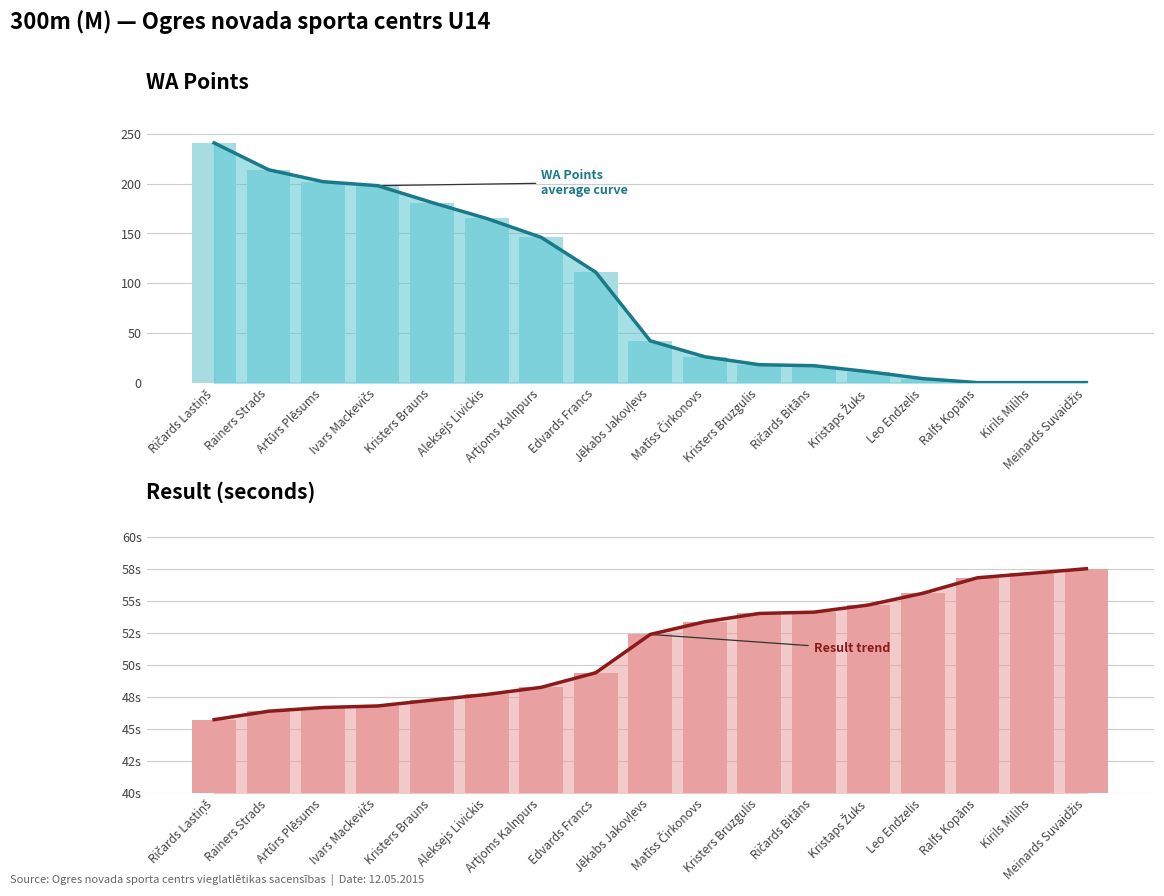

What is the label of the 14th bar from the right?

Ivars Mackevičs